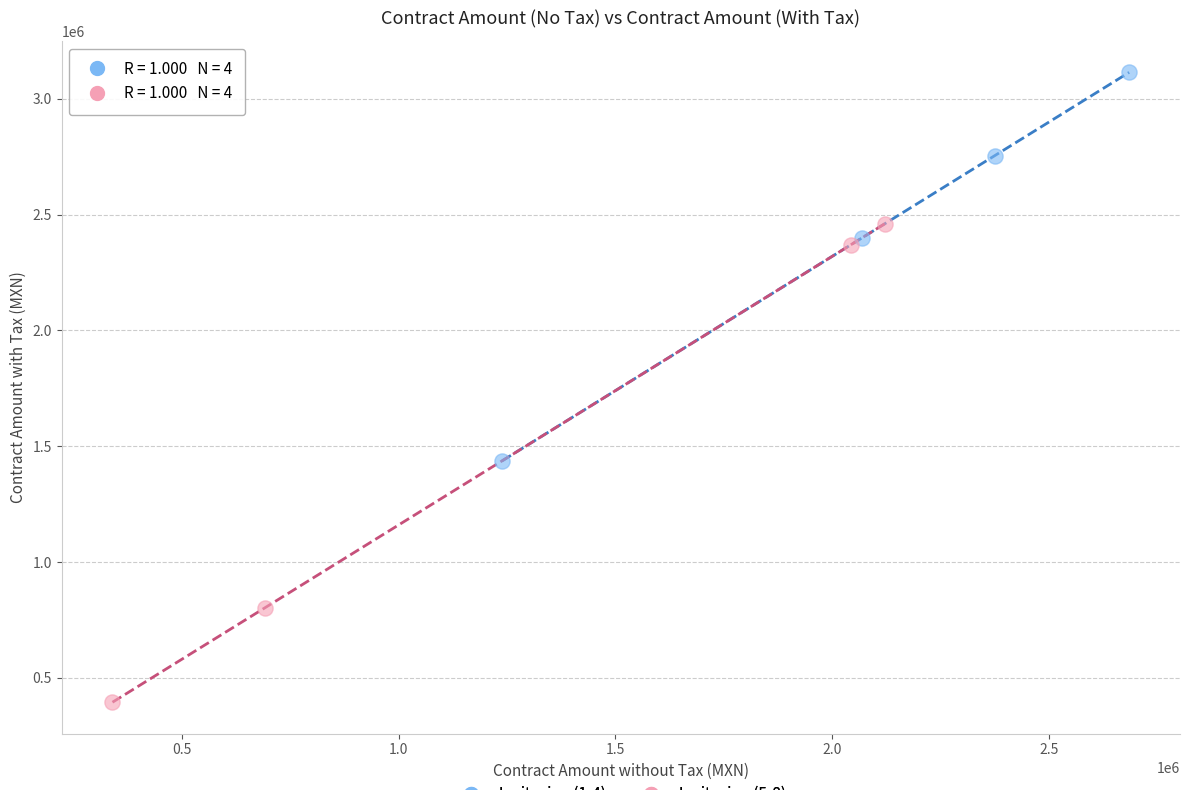

What are all the series names shown in the legend?

Invitacion (1-4), Invitacion (5-8)